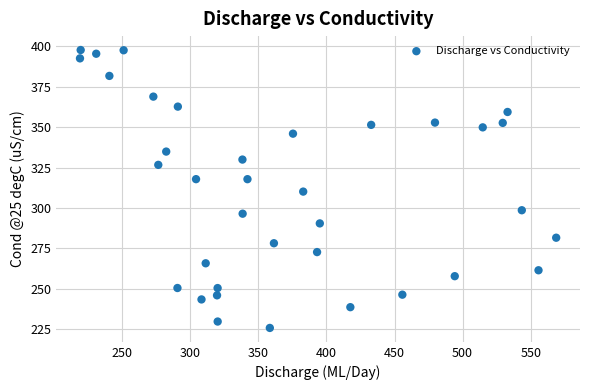

What is the range of Y values (max minus min)?

172.0